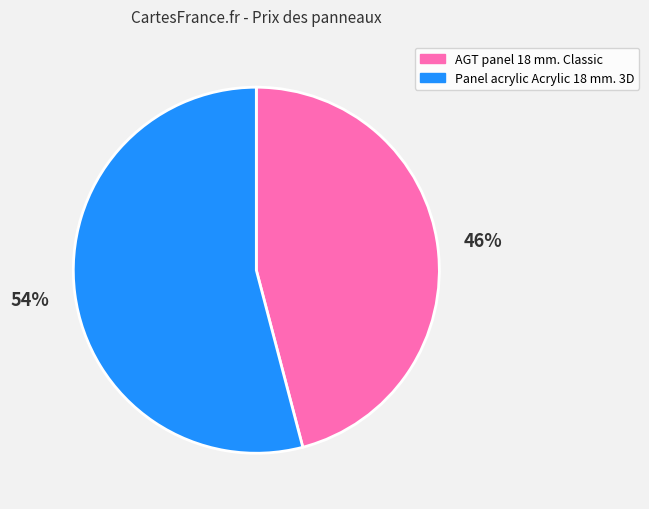

To the nearest percent, what is the difference between the largest and smallest slice percentages?

8%